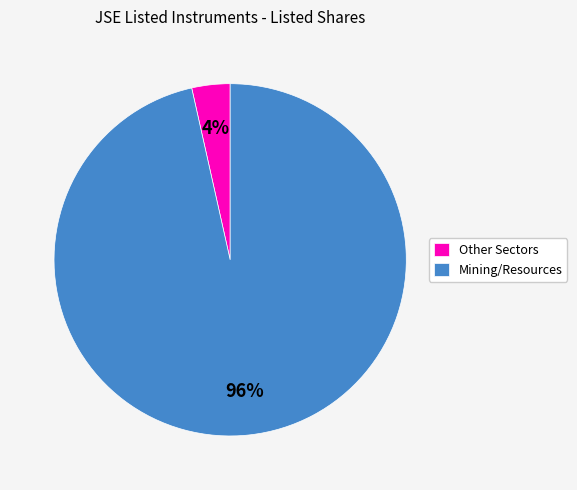

To the nearest percent, what is the average slice percentage?

50%